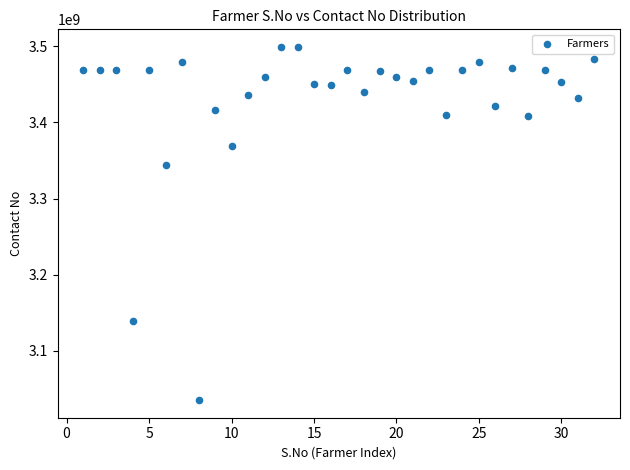

What is the range of Y values (max minus min)?

463678366